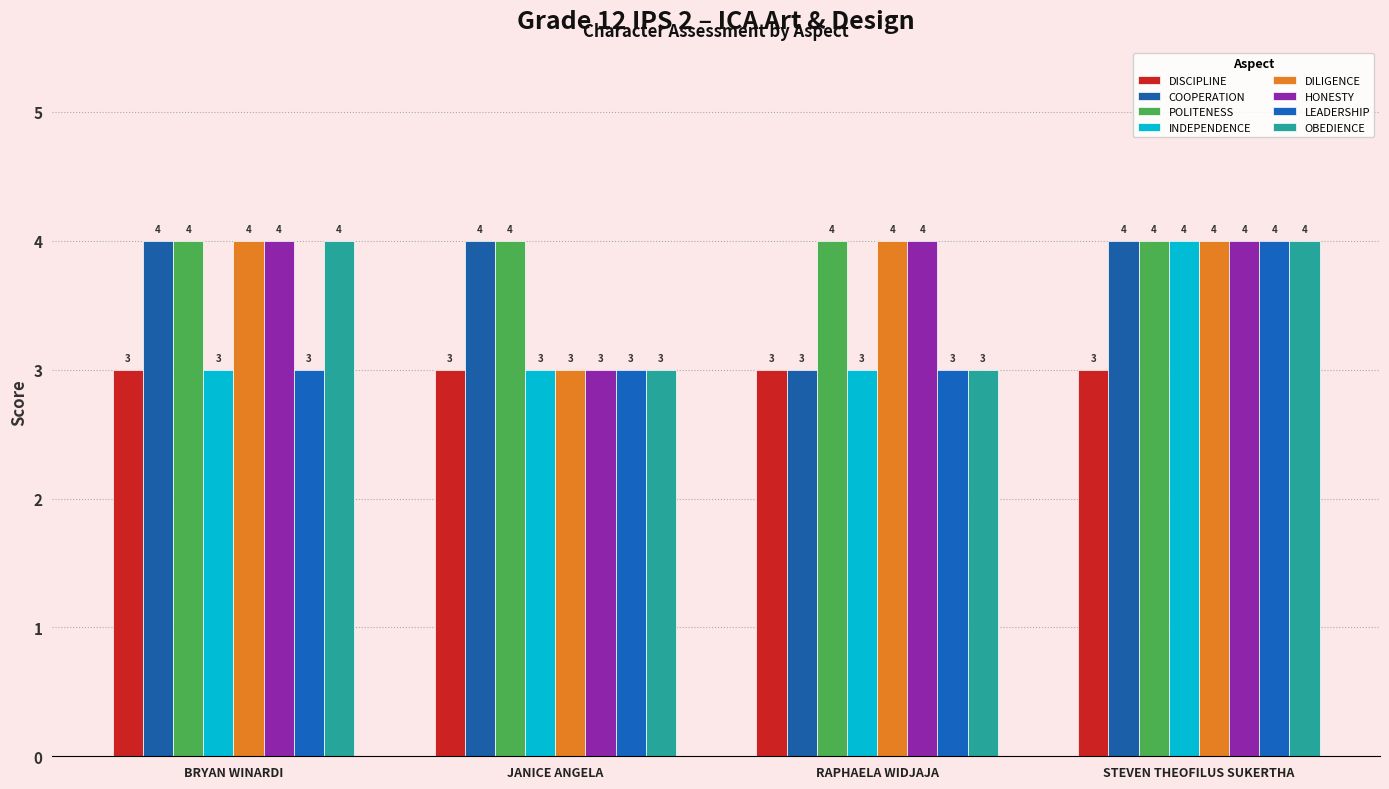

What are all the series names shown in the legend?

DISCIPLINE, COOPERATION, POLITENESS, INDEPENDENCE, DILIGENCE, HONESTY, LEADERSHIP, OBEDIENCE